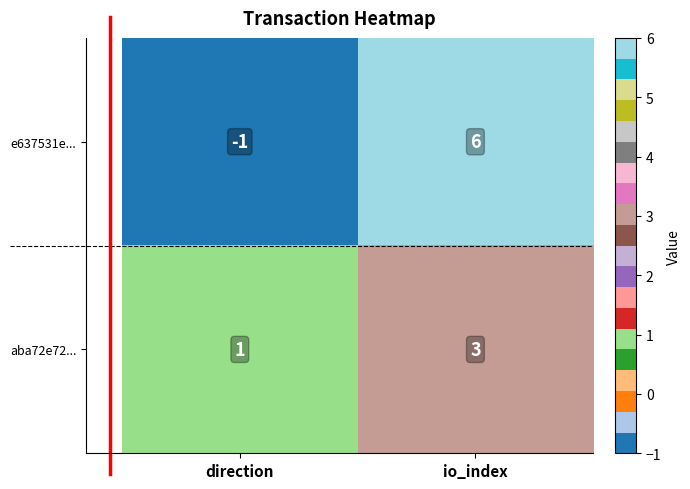

Reading left to right, extract all data points from this chart.

e637531e...: -1	6
aba72e72...: 1	3